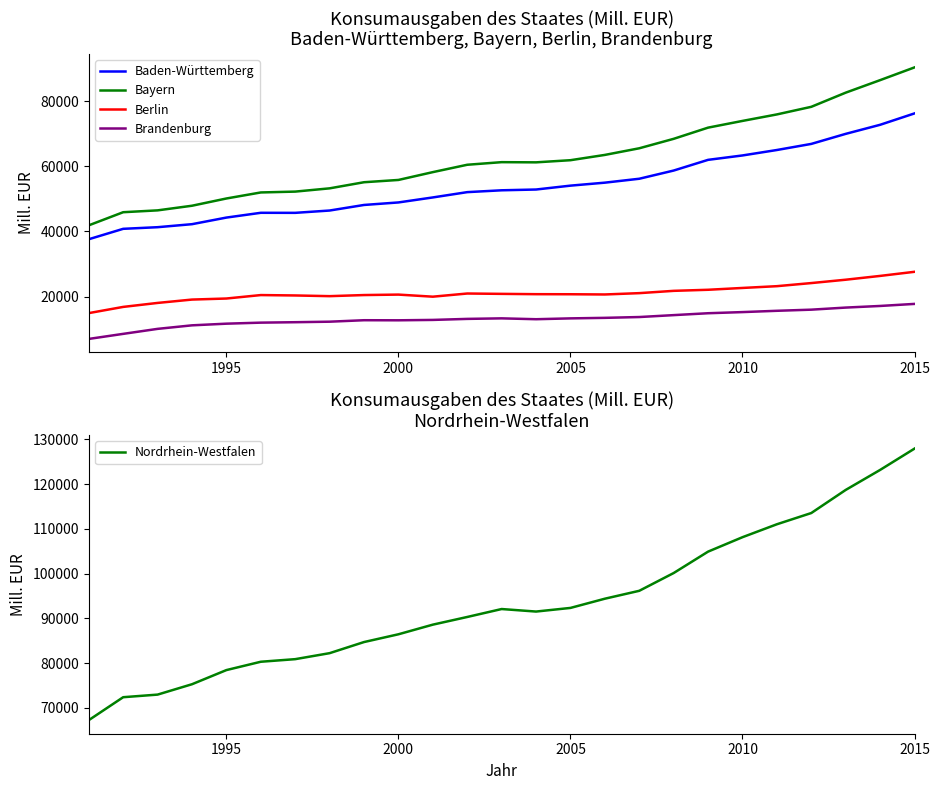

How many interior local peaks does the Baden-Württemberg series have?

1